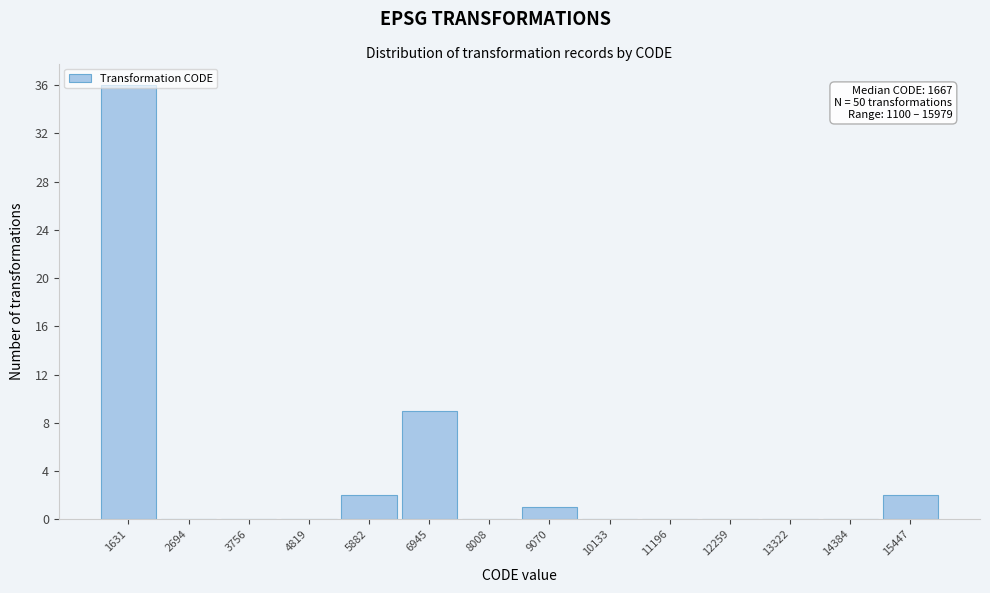

Over which range of the x-axis is the bar tallest?

1200 to 2200